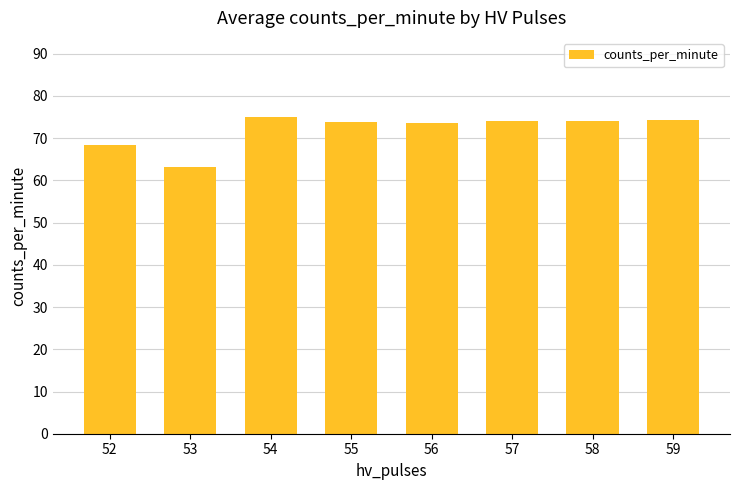

What is the change in value from 52 to 57?

+5.5